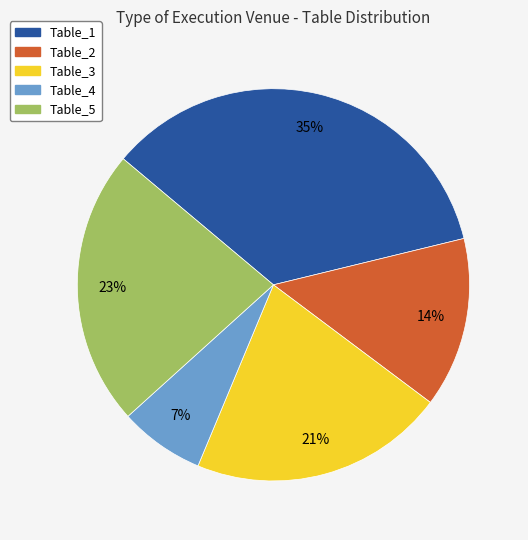

The Table_3 slice represents 21% of the pie. True or false?

True